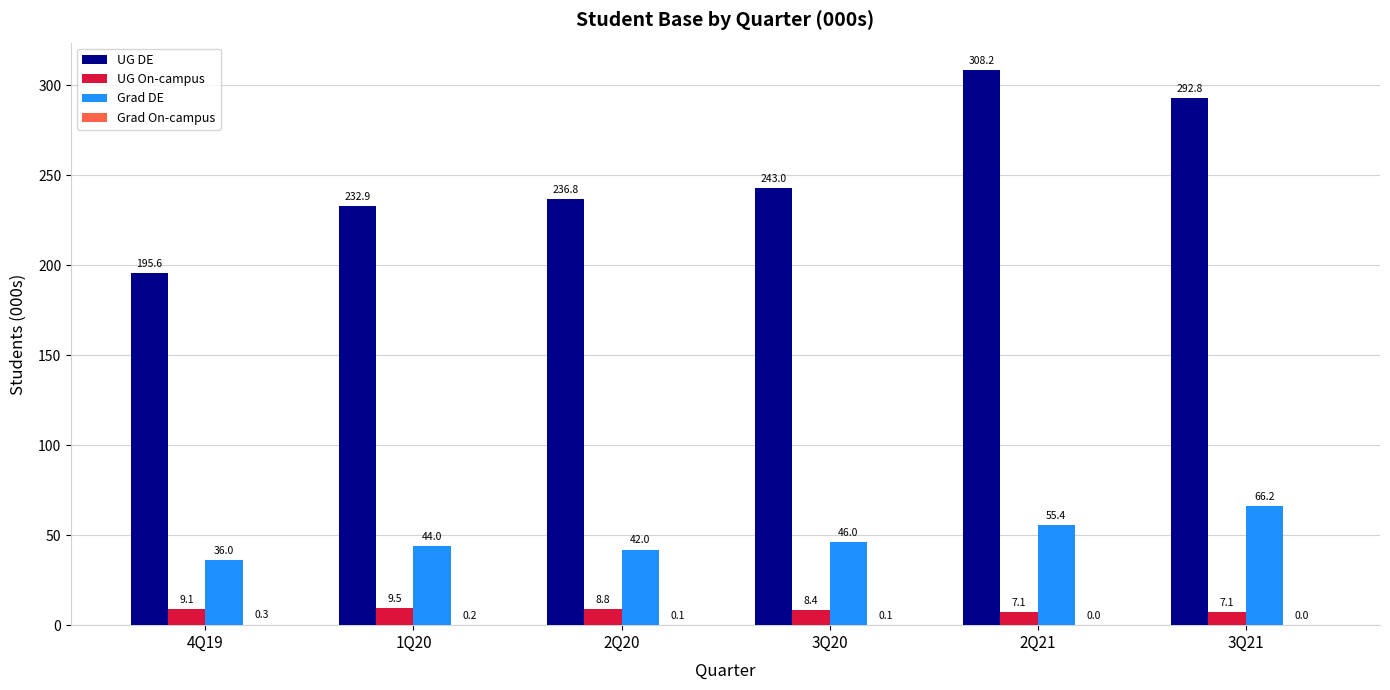

What is the maximum value for Grad DE?

66.2